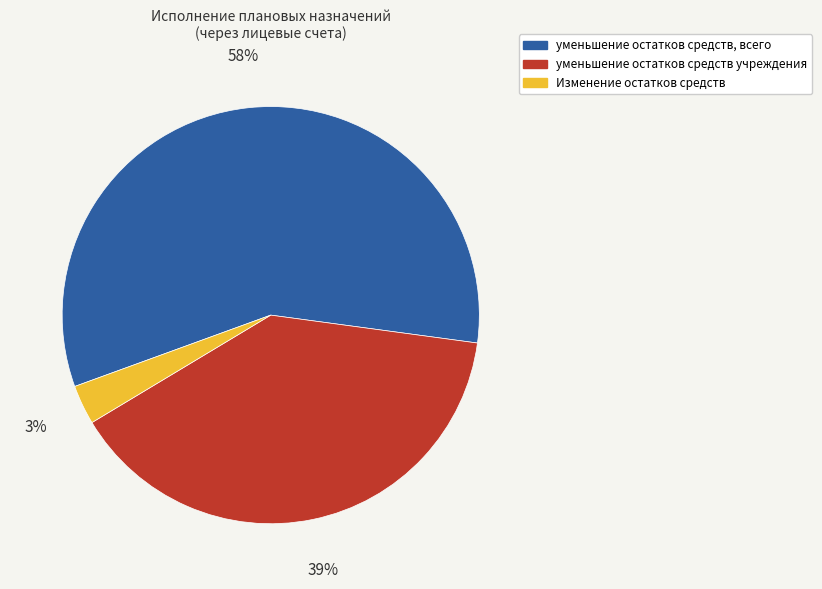

The уменьшение остатков средств, всего slice represents 72% of the pie. True or false?

False